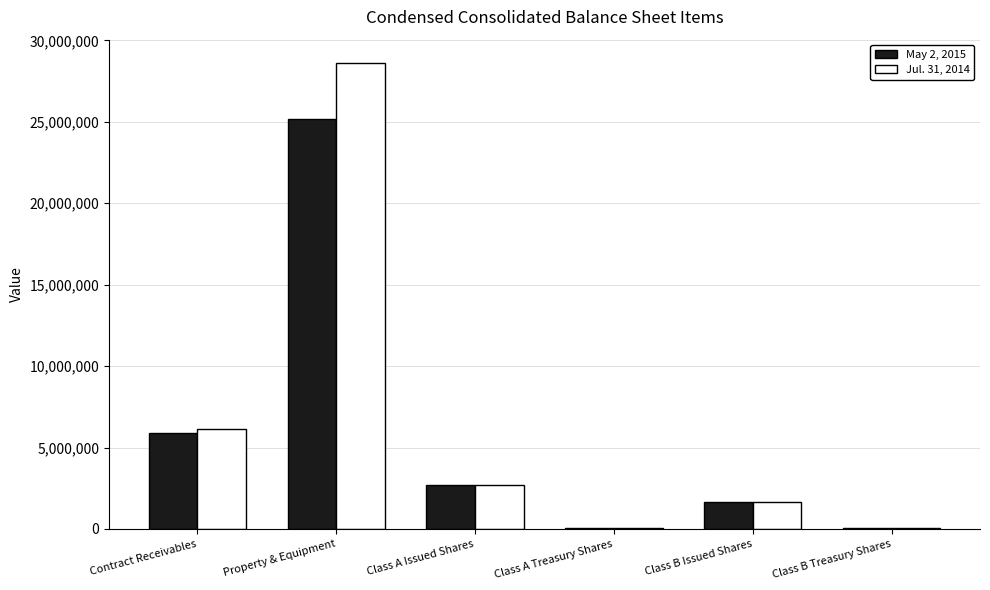

Which category has the highest value across all series?

Property & Equipment